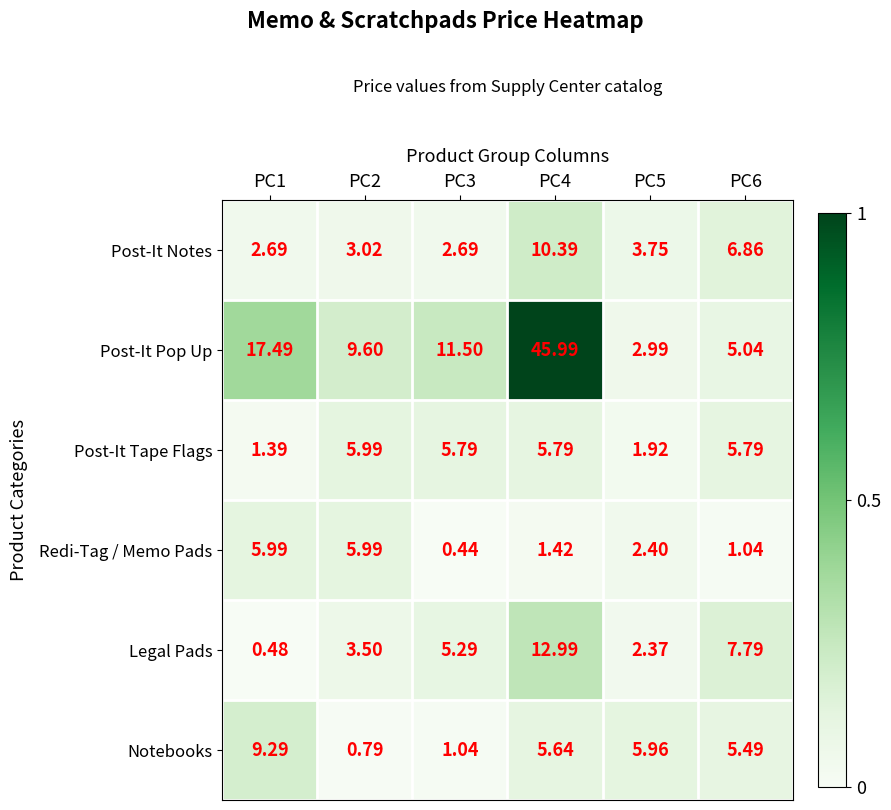

Rank the series at PC1 from highest to lowest value.

Post-It Pop Up, Notebooks, Redi-Tag / Memo Pads, Post-It Notes, Post-It Tape Flags, Legal Pads